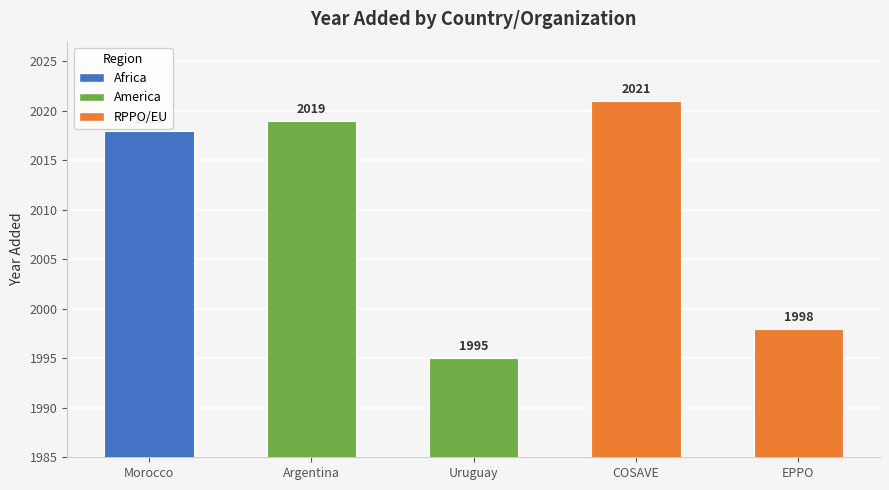

How many bars are there in total?

5